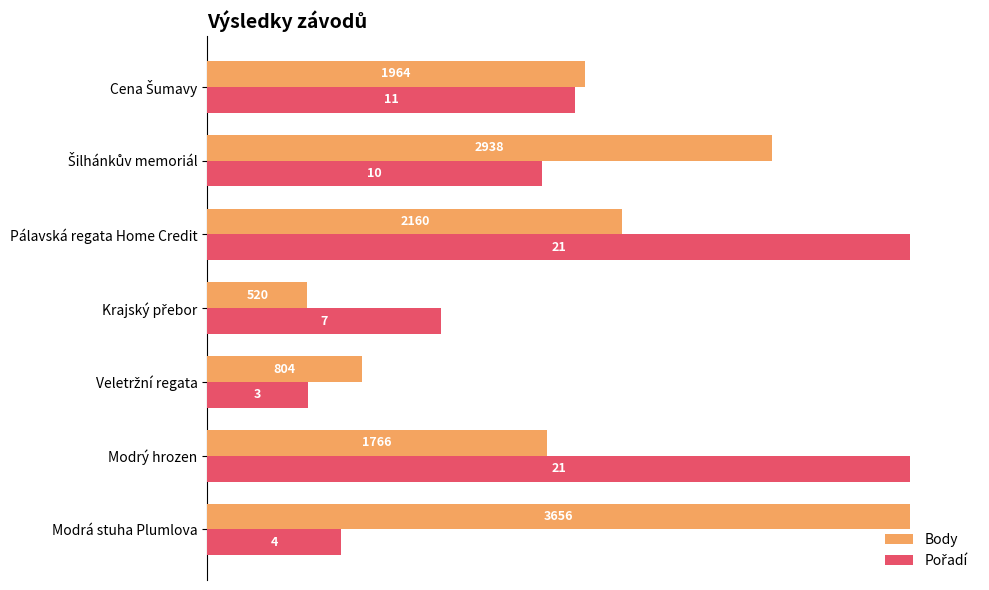

What are all the series names shown in the legend?

Body, Pořadí